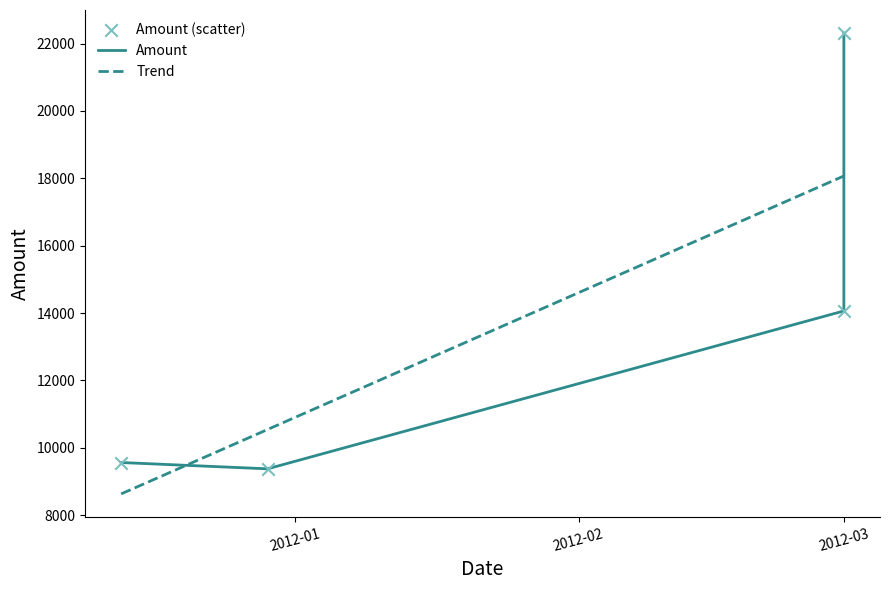

What is the highest value of the Trend series?

18069.2